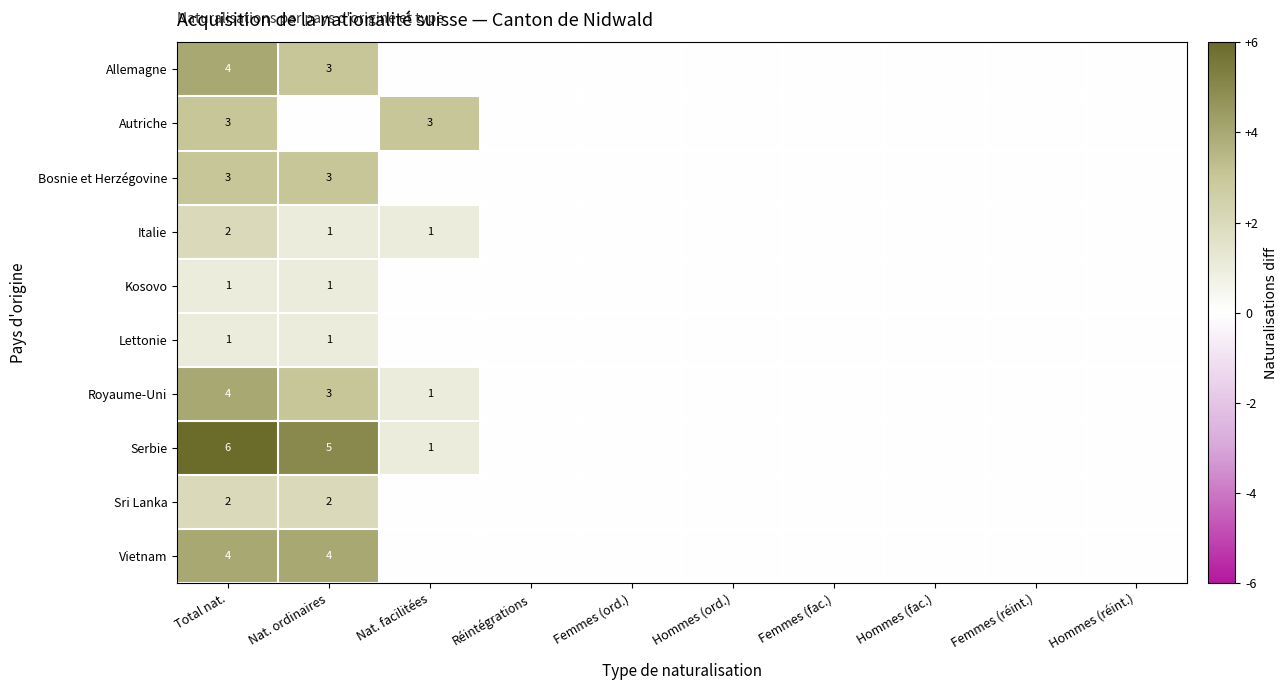

Between Femmes (fac.) and Total nat., which is larger?

Total nat.